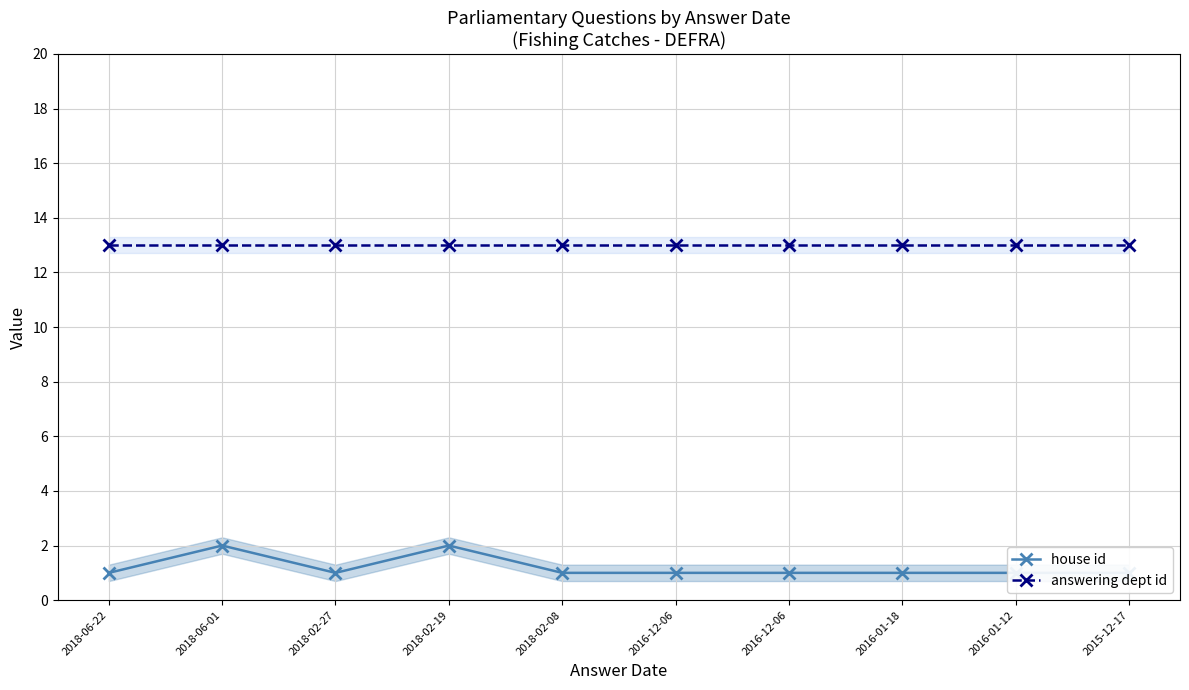

True or false: answering dept id and house id cross at least once.

False